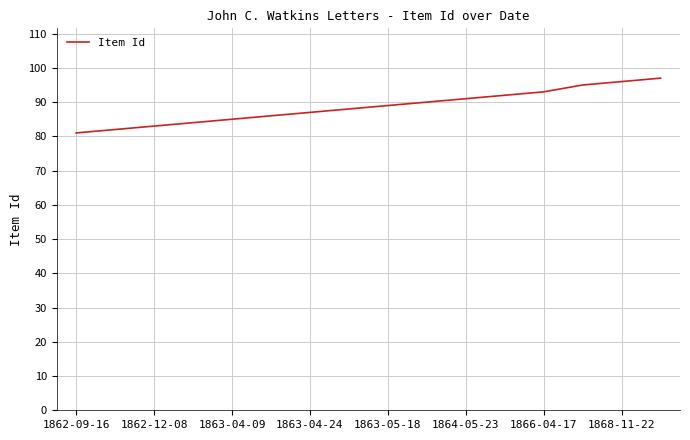

What is the smallest value displayed?

81